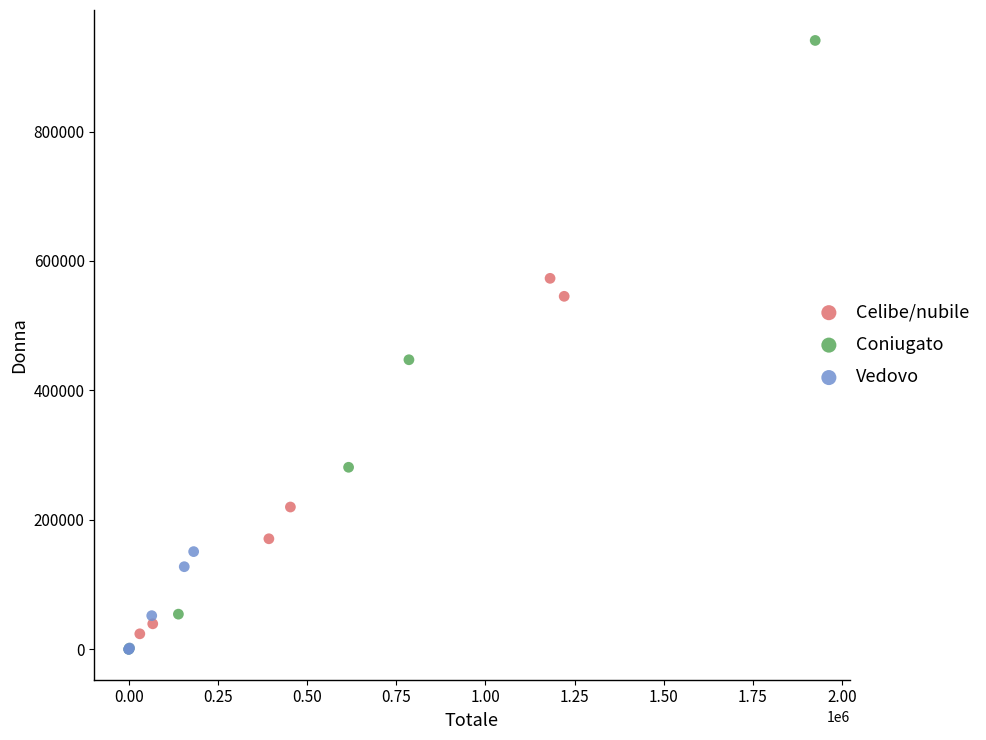

Which series has the widest spread of Y values?

Coniugato